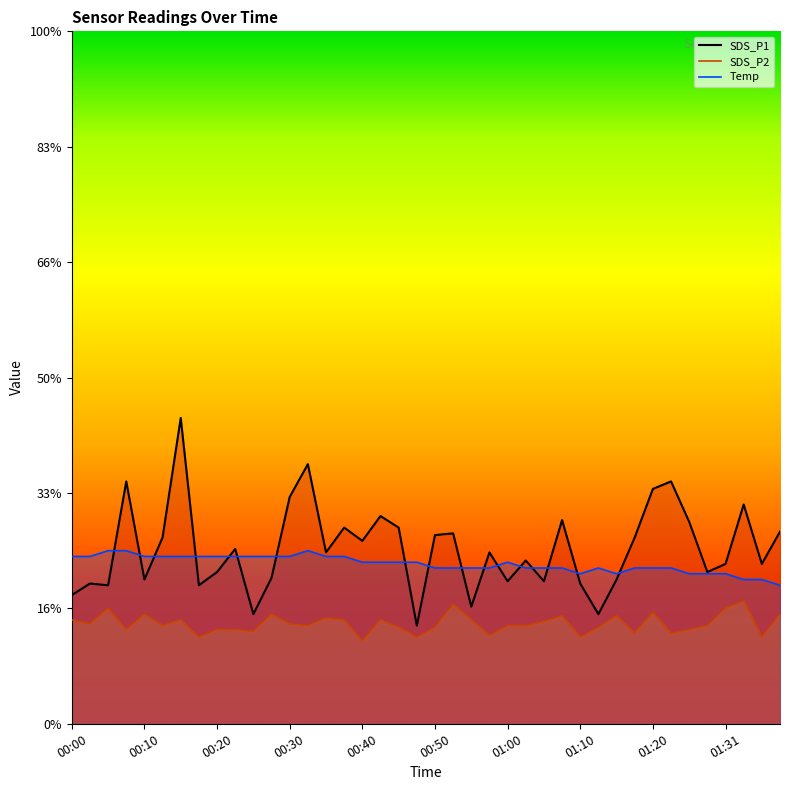

Which has a higher value, 00:17 or 00:50?

00:50